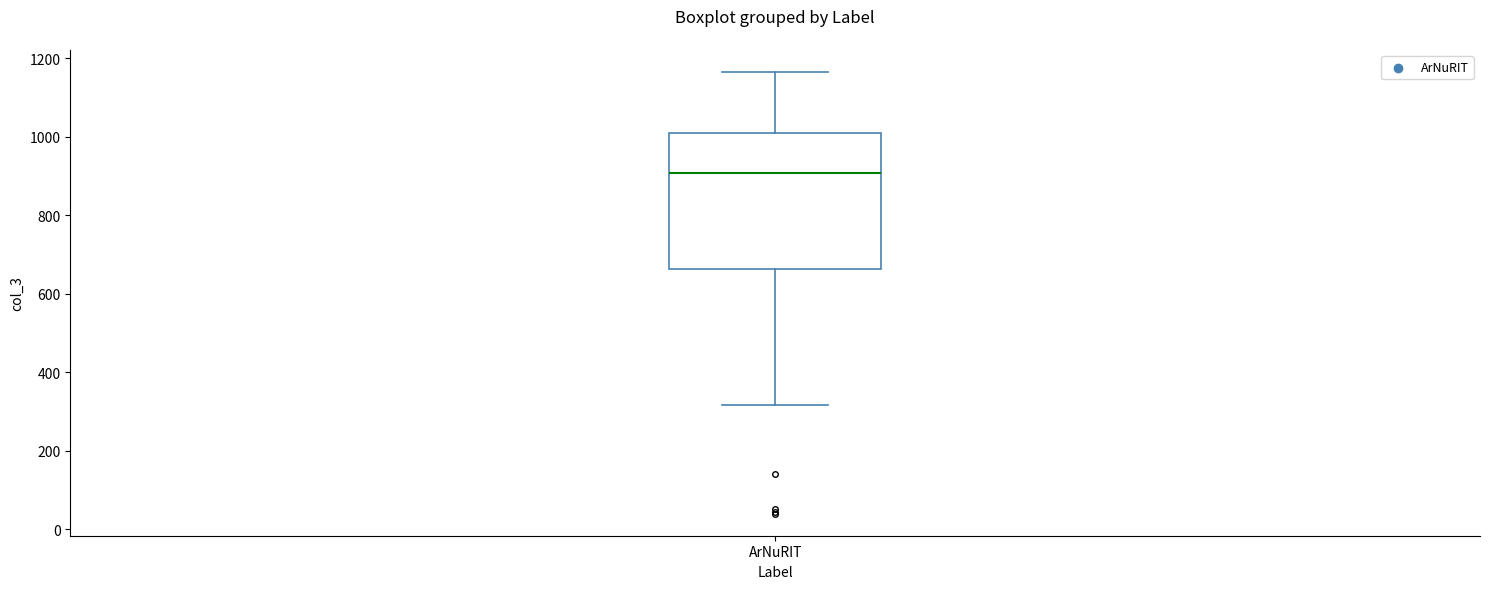

Where does the median line of the box for ArNuRIT sit on the y-axis? The values are not printed on the chart, so give them approximately, as read against the axis.

900